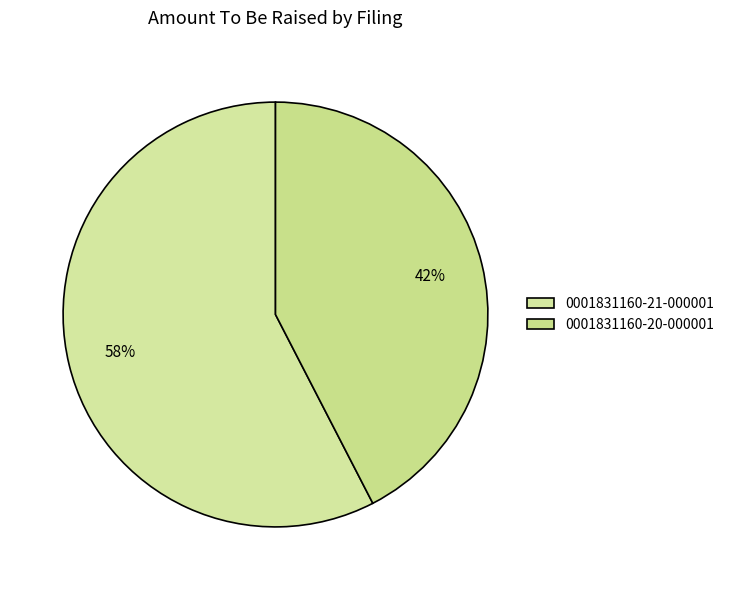

To the nearest percent, what percentage of the pie is 0001831160-21-000001?

58%